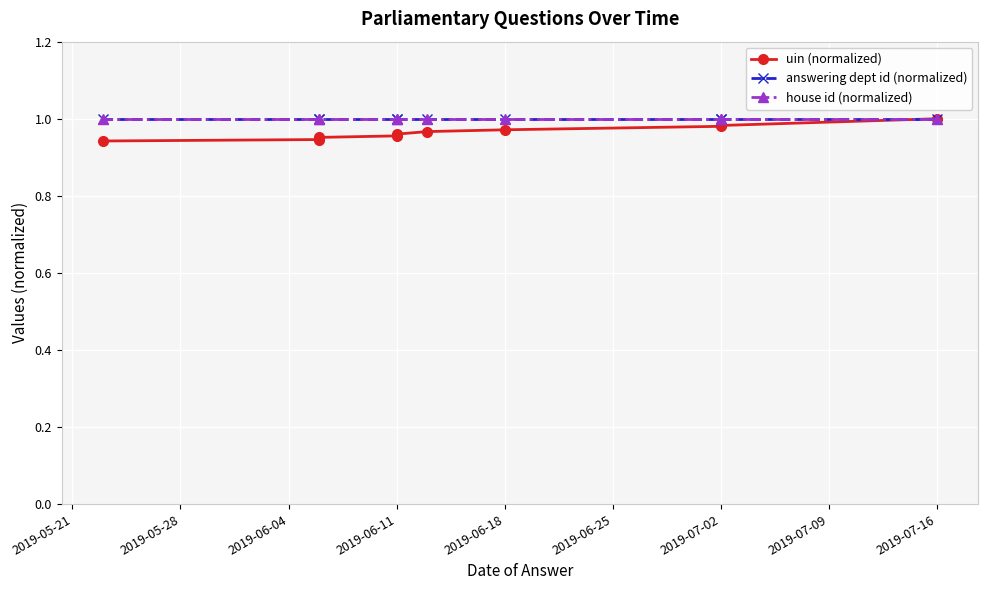

True or false: uin (normalized) and answering dept id (normalized) cross at least once.

False